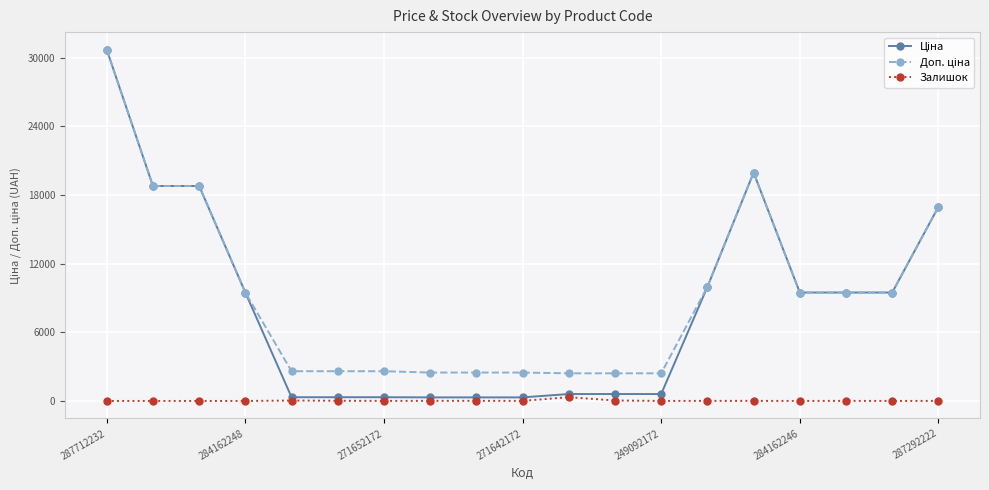

What is the difference between the maximum and minimum values in the Залишок series?

328.0